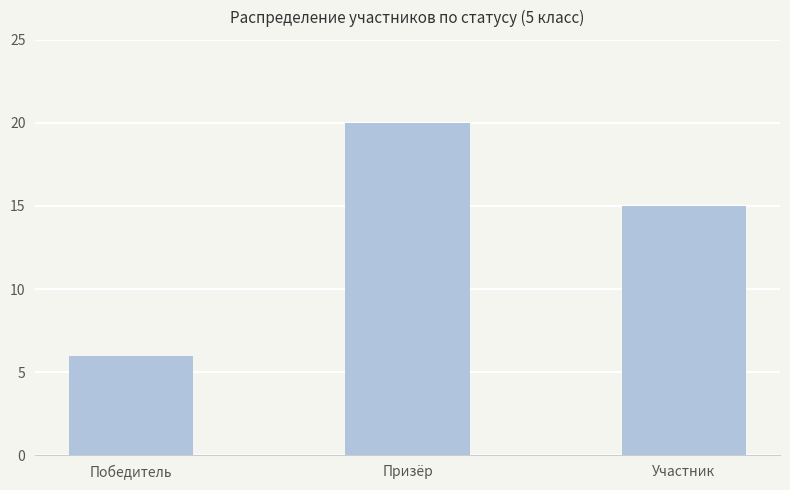

The chart shows a value of 6 at Победитель. True or false?

True